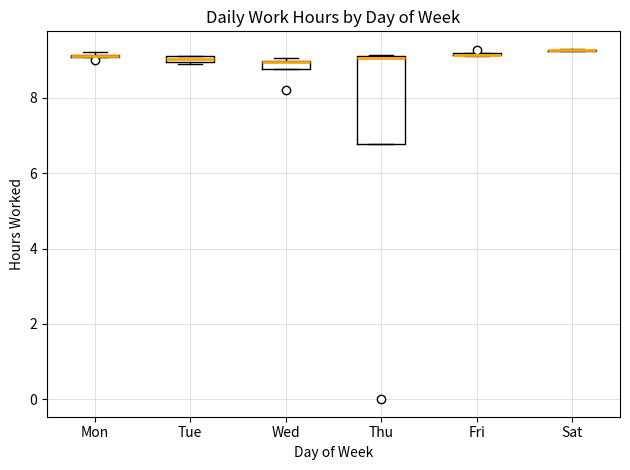

Which box is the tallest, from its lower edge to its upper edge?

Thu